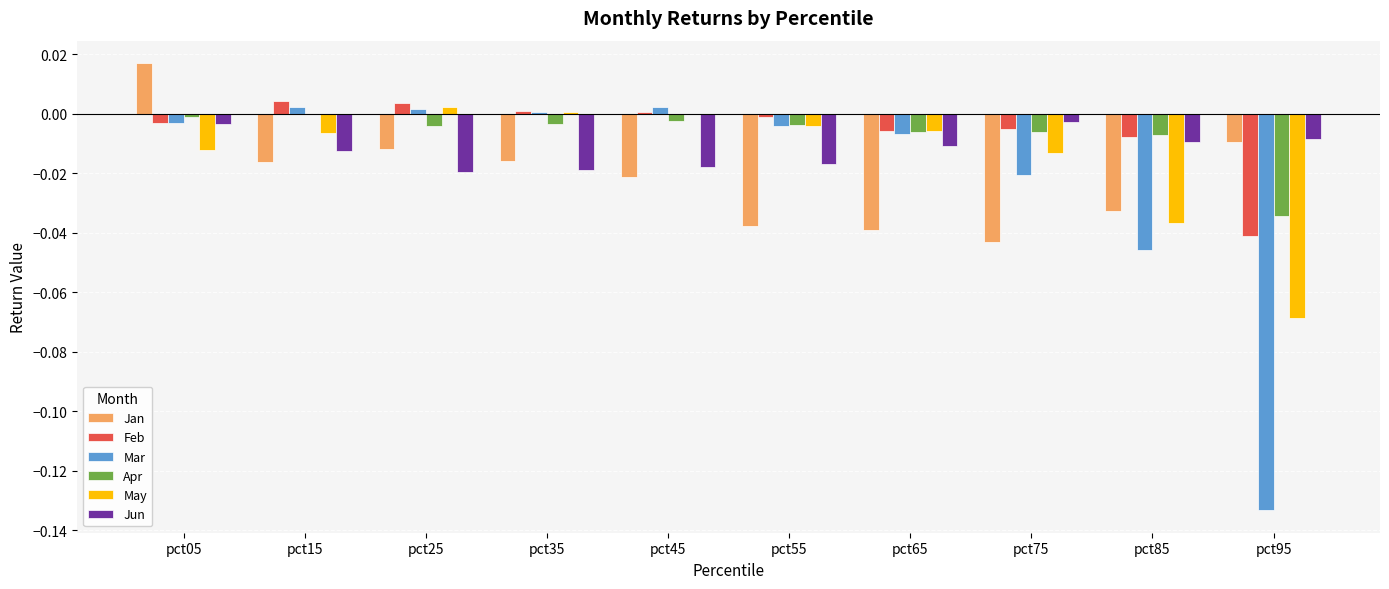

Is the value of Feb at pct95 greater than the value of May at pct25?

No